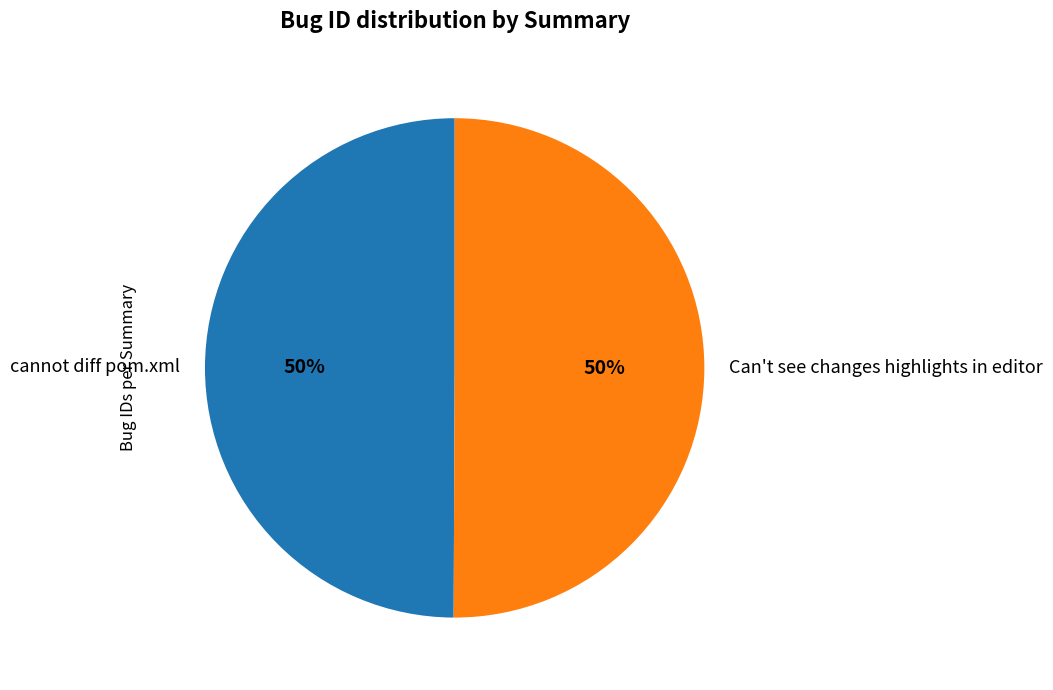

Is it true that Can't see changes highlights in editor is 60% of the pie?

False